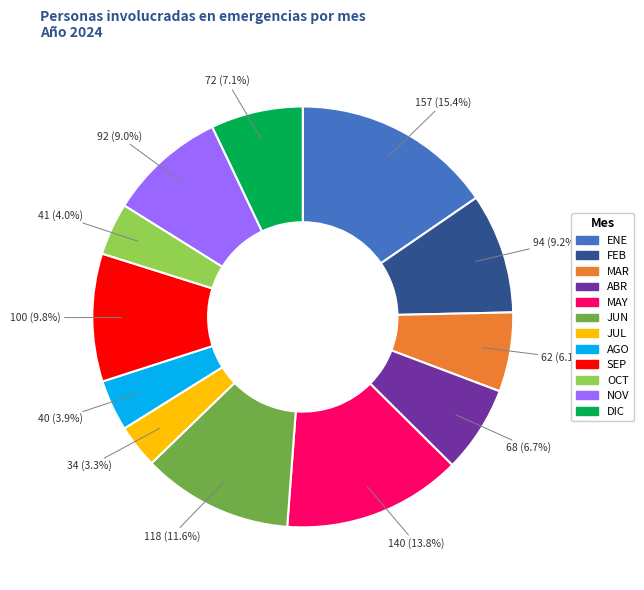

Between NOV and ABR, which is larger?

NOV